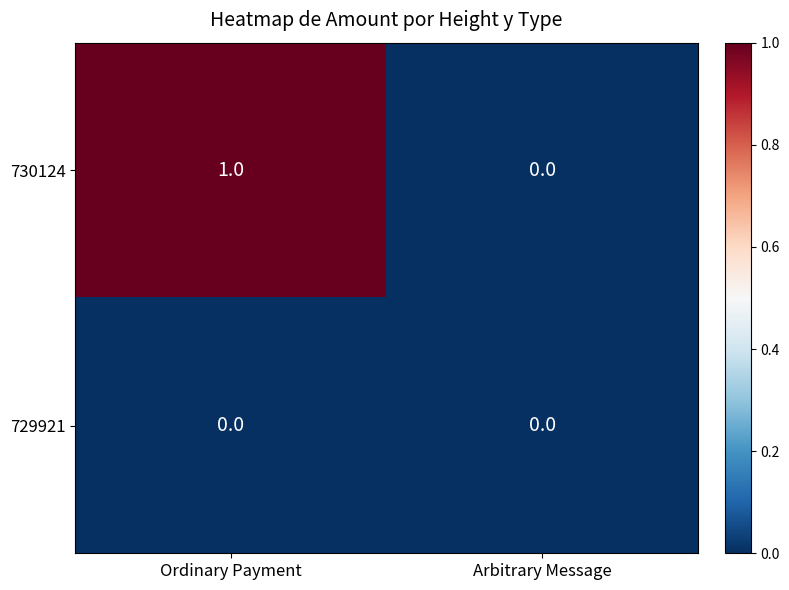

How many distinct data groups are displayed?

2